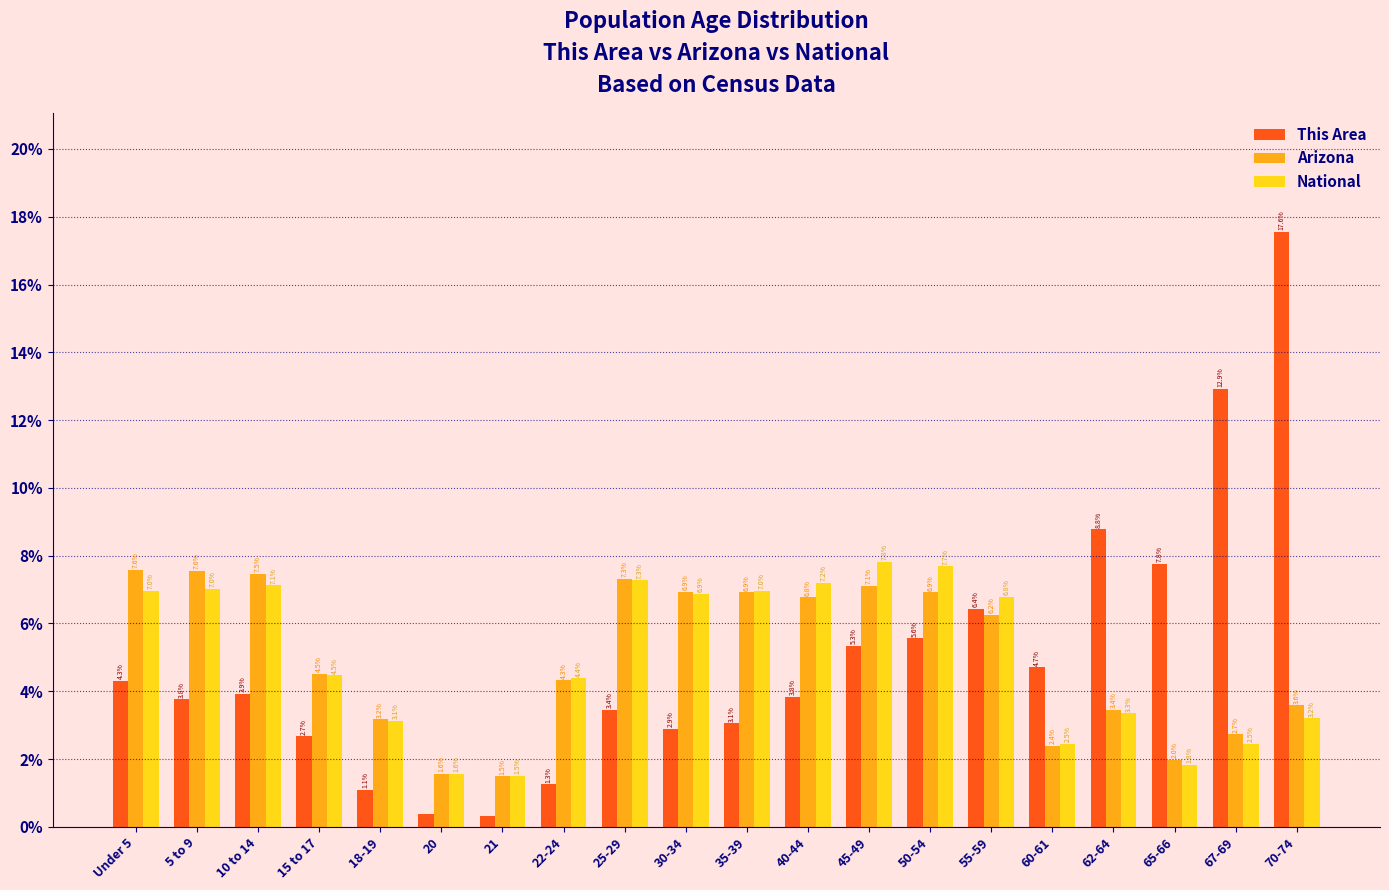

What value does the National series have at 70-74?

3.2